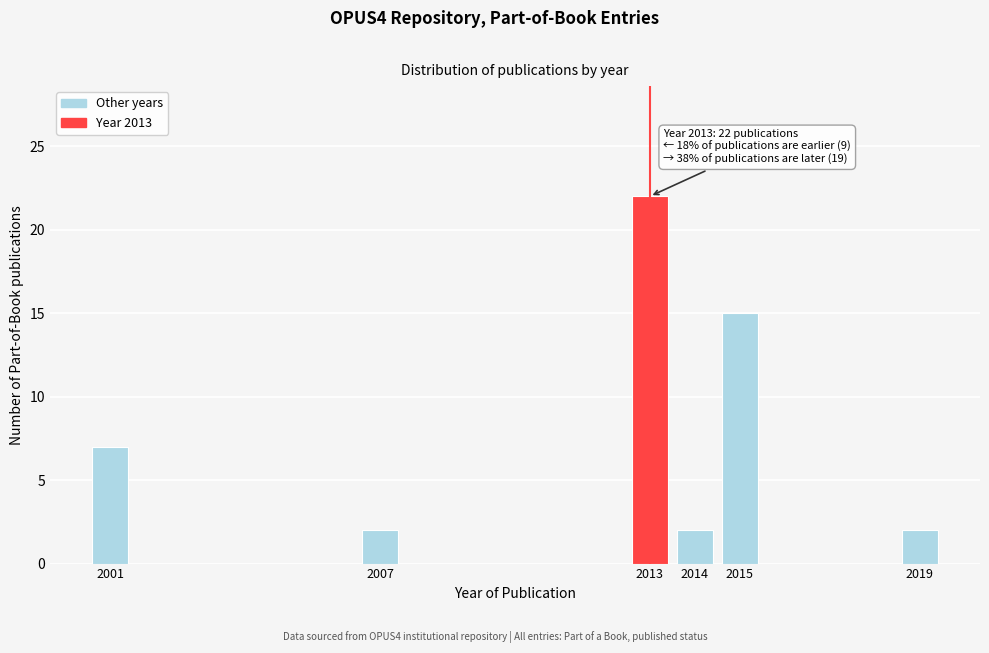

Reading left to right, what are all the values shown in this chart?

7	2	22	2	15	2